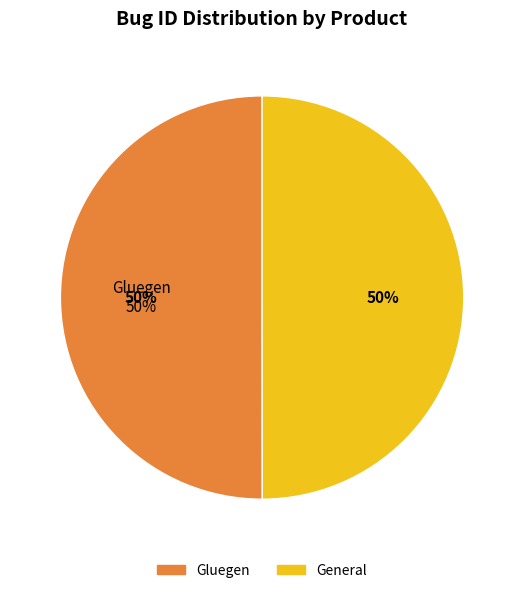

What portion of the pie excludes General?

50.0%